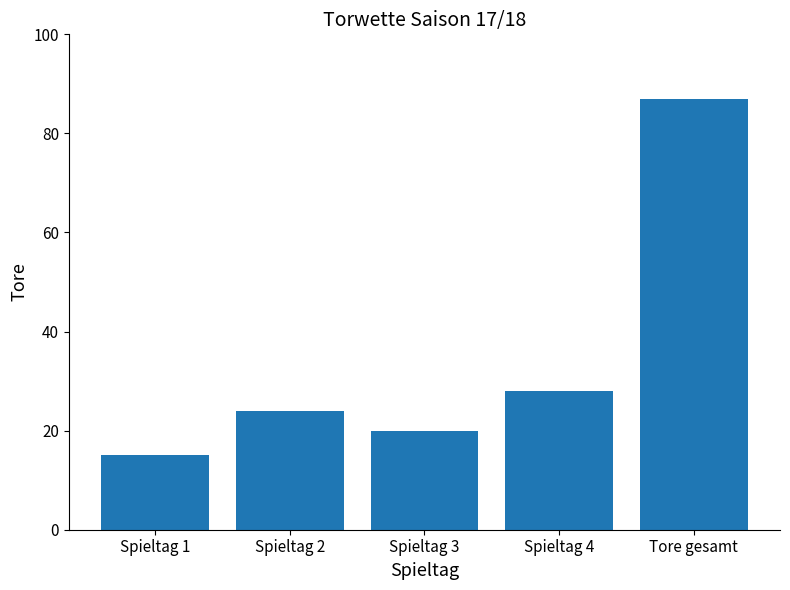

What is the label of the 2nd bar from the right?

Spieltag 4